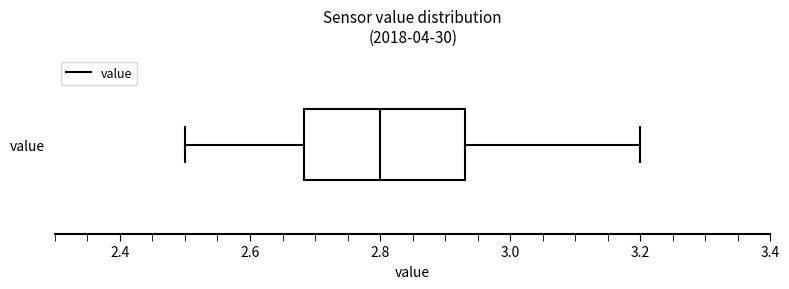

Transcribe this box plot: give where the median line is, the range the box spans, and where the two whiskers end, as read against the x-axis. The values are not printed on the chart, so give them approximately, as read against the axis.

median 2.80, box 2.68 to 2.94, whiskers 2.50 to 3.20